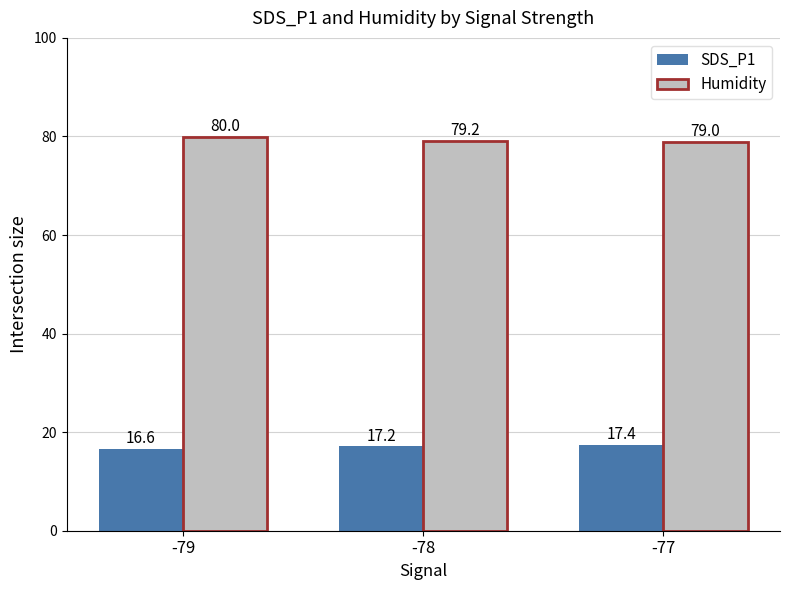

At which label does Humidity first exceed 79?

-79